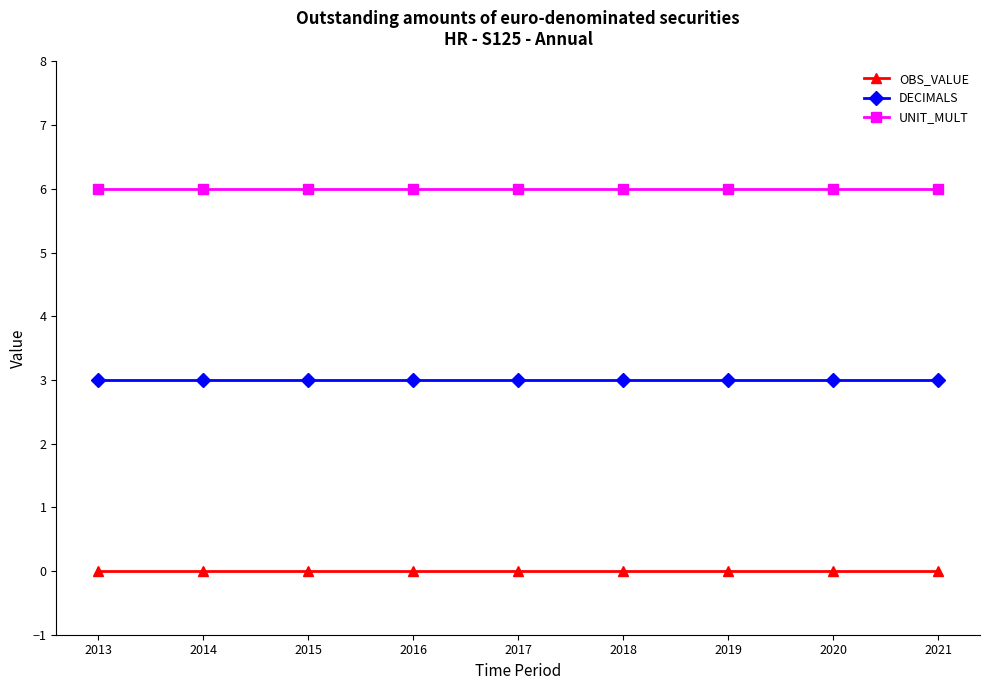

What is the difference between the highest and lowest values at 2013?

6